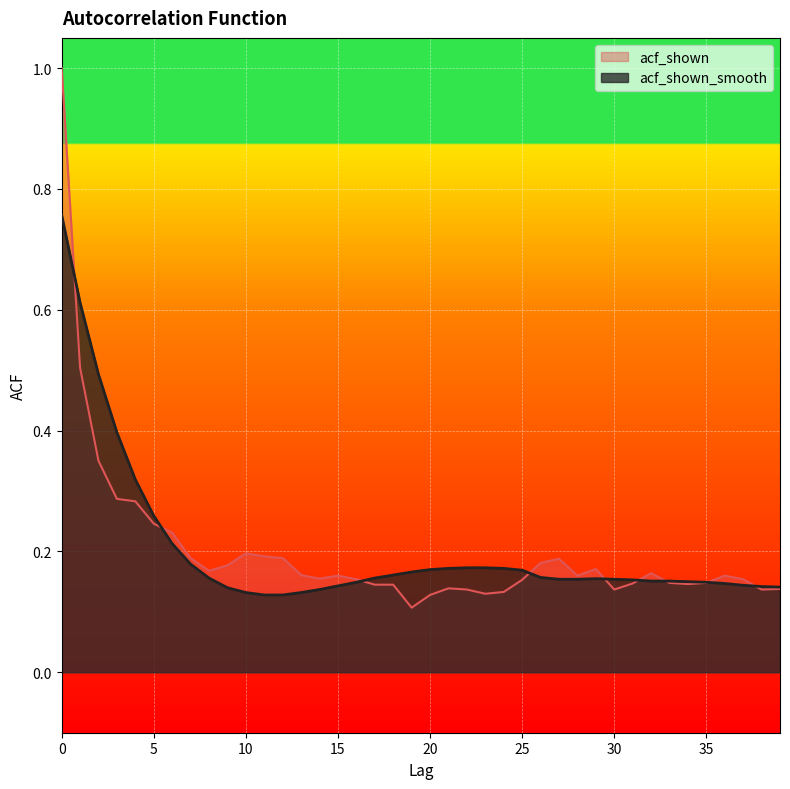

Reading left to right, transcribe all the data shown in this chart.

acf_shown: 0=1.0	1=0.5	2=0.3	3=0.3	4=0.3	5=0.2	6=0.2	7=0.2	8=0.2	9=0.2	10=0.2	11=0.2	12=0.2	13=0.2	14=0.2	15=0.2	16=0.2	17=0.1	18=0.1	19=0.1	20=0.1	21=0.1	22=0.1	23=0.1	24=0.1	25=0.2	26=0.2	27=0.2	28=0.2	29=0.2	30=0.1	31=0.1	32=0.2	33=0.1	34=0.1	35=0.1	36=0.2	37=0.2	38=0.1	39=0.1
acf_shown_smooth: 0=0.8	1=0.6	2=0.5	3=0.4	4=0.3	5=0.3	6=0.2	7=0.2	8=0.2	9=0.1	10=0.1	11=0.1	12=0.1	13=0.1	14=0.1	15=0.1	16=0.1	17=0.2	18=0.2	19=0.2	20=0.2	21=0.2	22=0.2	23=0.2	24=0.2	25=0.2	26=0.2	27=0.2	28=0.2	29=0.2	30=0.2	31=0.2	32=0.2	33=0.2	34=0.1	35=0.1	36=0.1	37=0.1	38=0.1	39=0.1